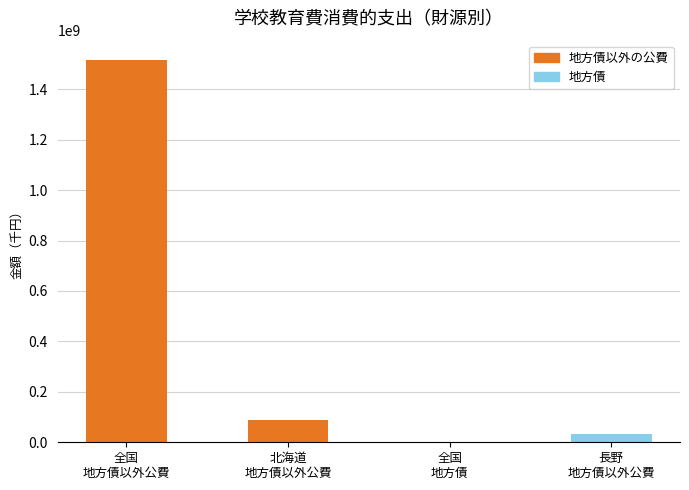

What is the sum of all values?

1638573893